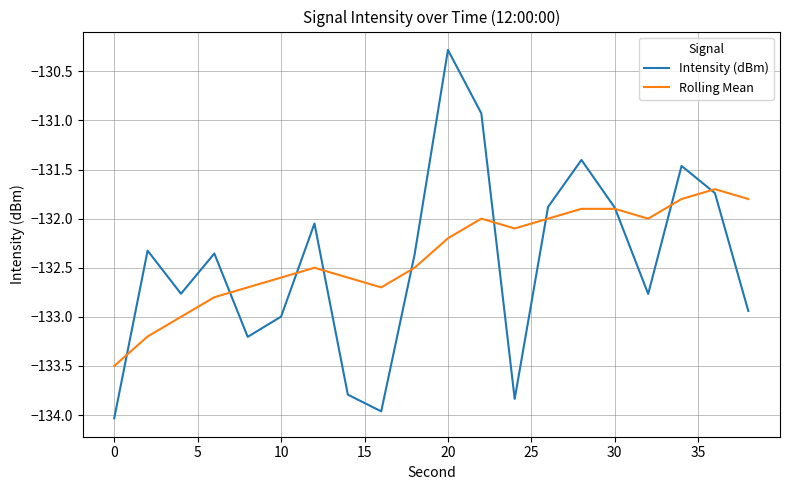

What is the lowest value of the Intensity (dBm) series?

-134.0